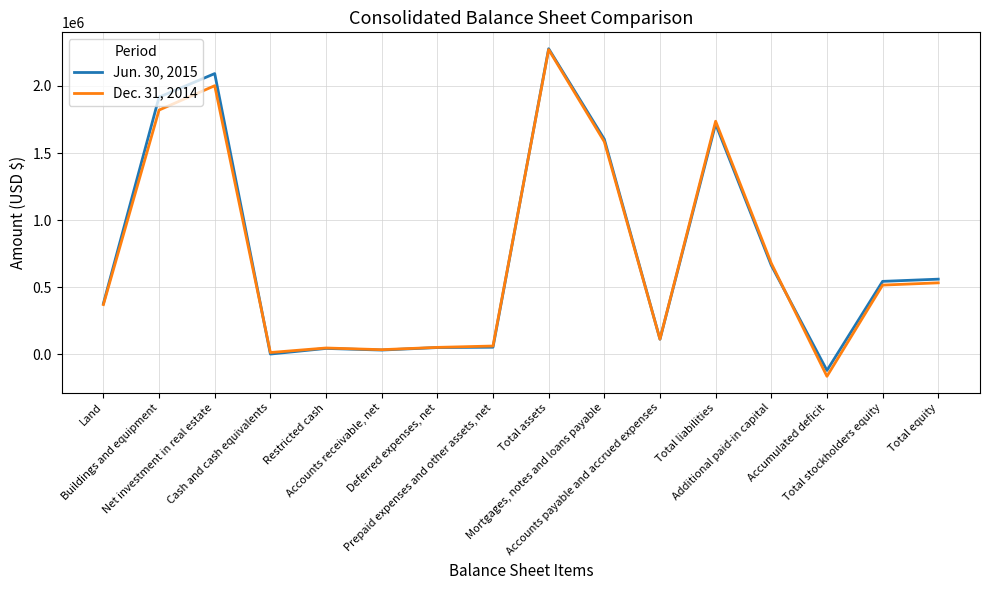

What is the difference between the second highest and minimum values in the Jun. 30, 2015 series?

2210976